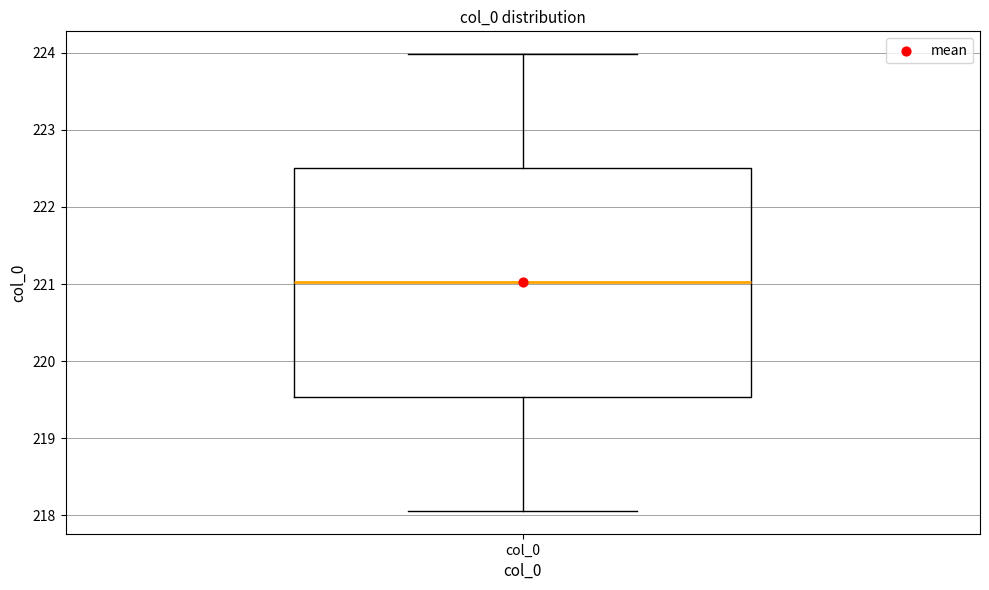

Where does the upper whisker of the box for col_0 end on the y-axis? The values are not printed on the chart, so give them approximately, as read against the axis.

224.0